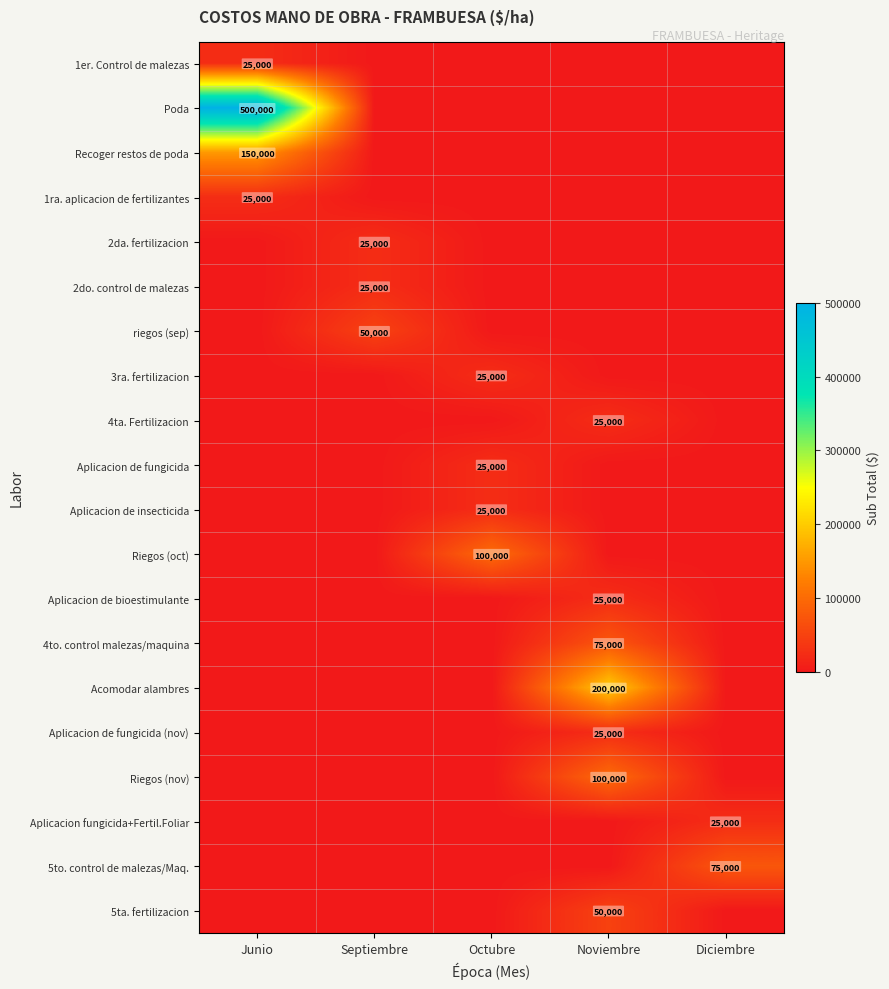

True or false: Recoger restos de poda has a value of 60323 at Junio.

False